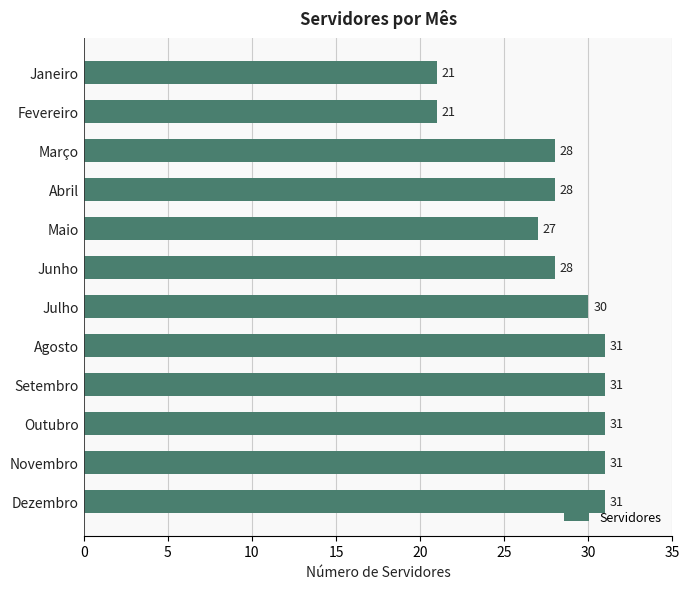

Reading bottom to top, transcribe all the data shown in this chart.

31	31	31	31	31	30	28	27	28	28	21	21